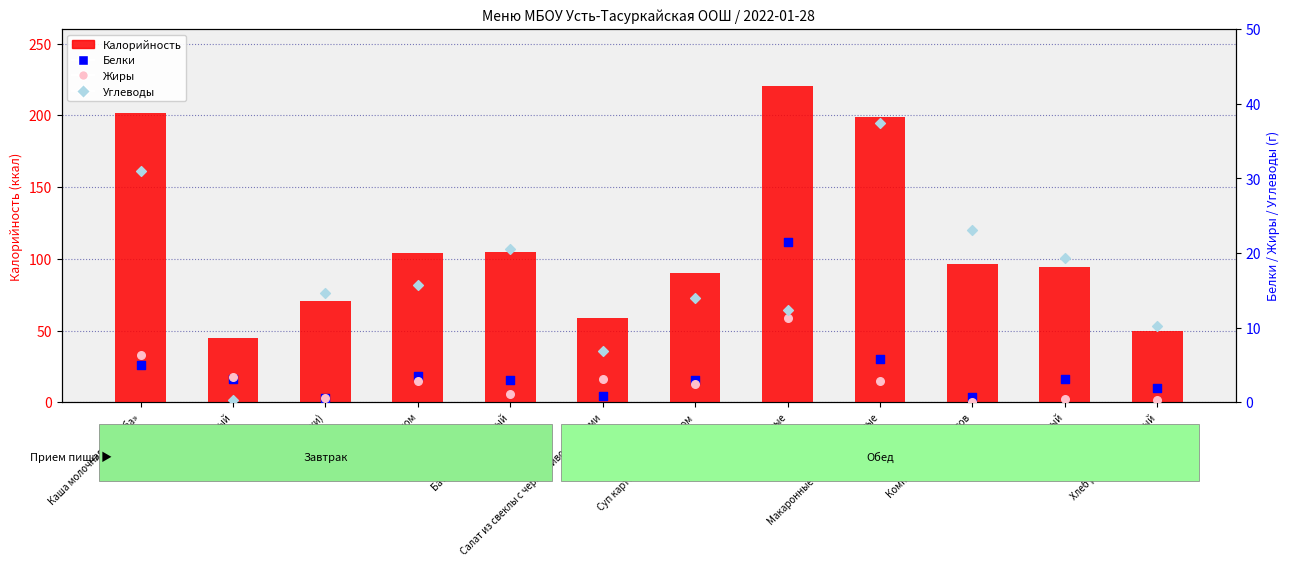

Which series reaches the minimum Y coordinate?

Жиры